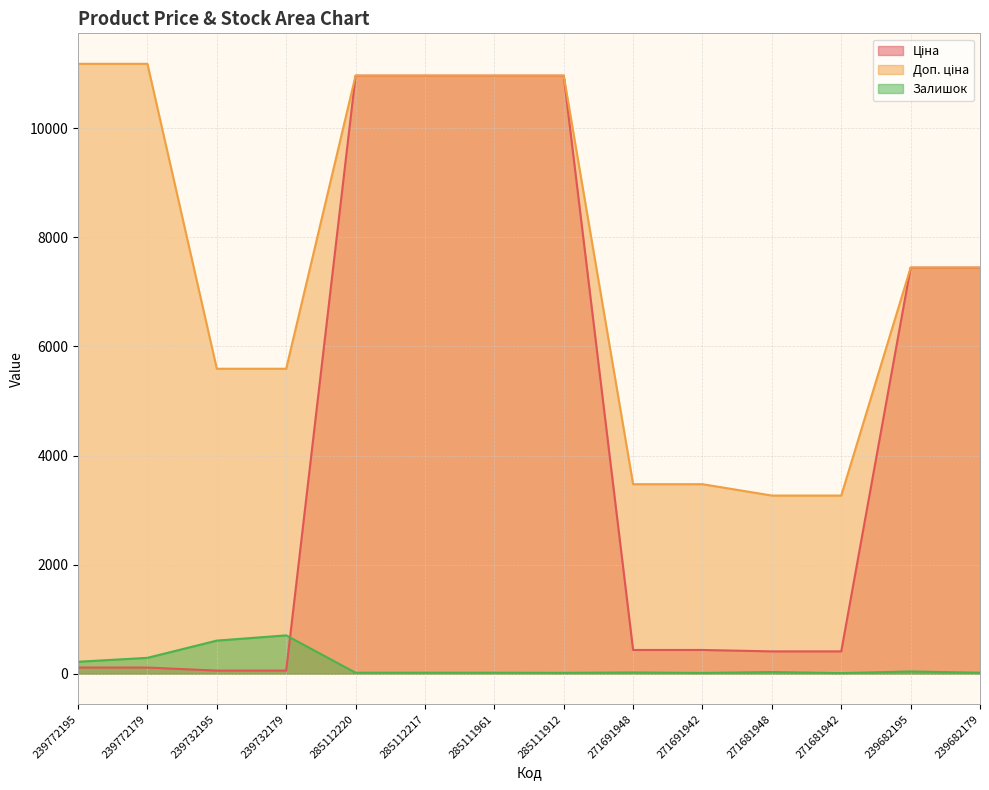

True or false: Залишок and Ціна intersect in this chart.

True